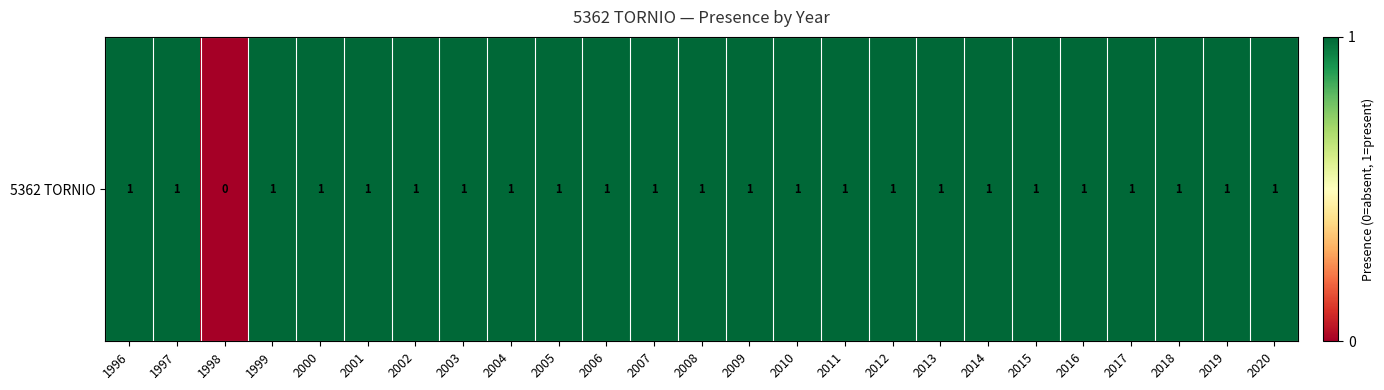

Reading right to left, transcribe all the data shown in this chart.

1	1	1	1	1	1	1	1	1	1	1	1	1	1	1	1	1	1	1	1	1	1	0	1	1